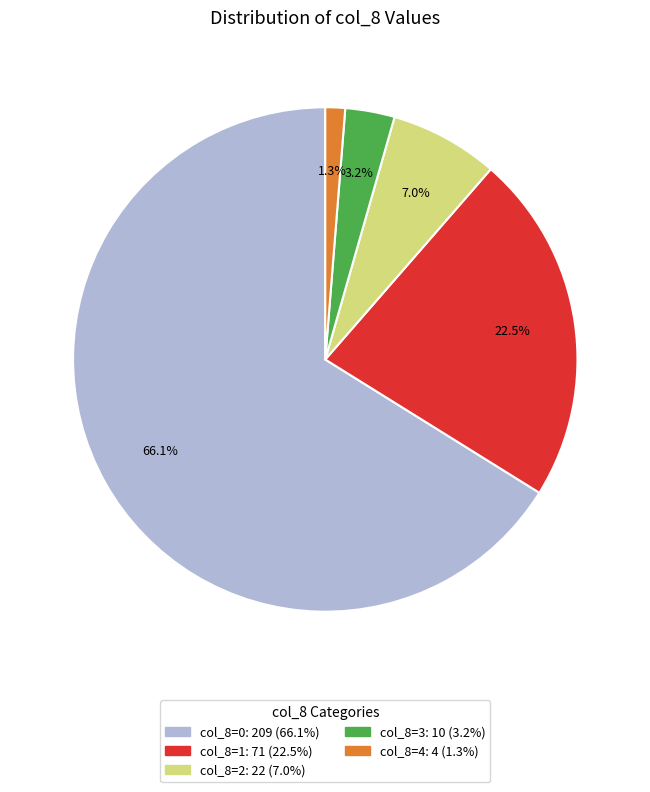

Is there any slice that represents more than half of the pie?

Yes